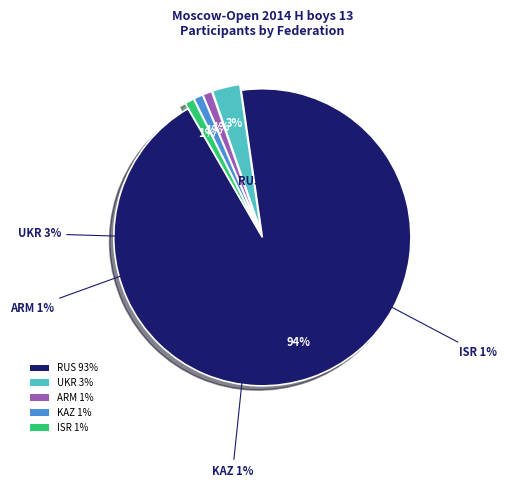

True or false: ISR accounts for 11% of the total.

False